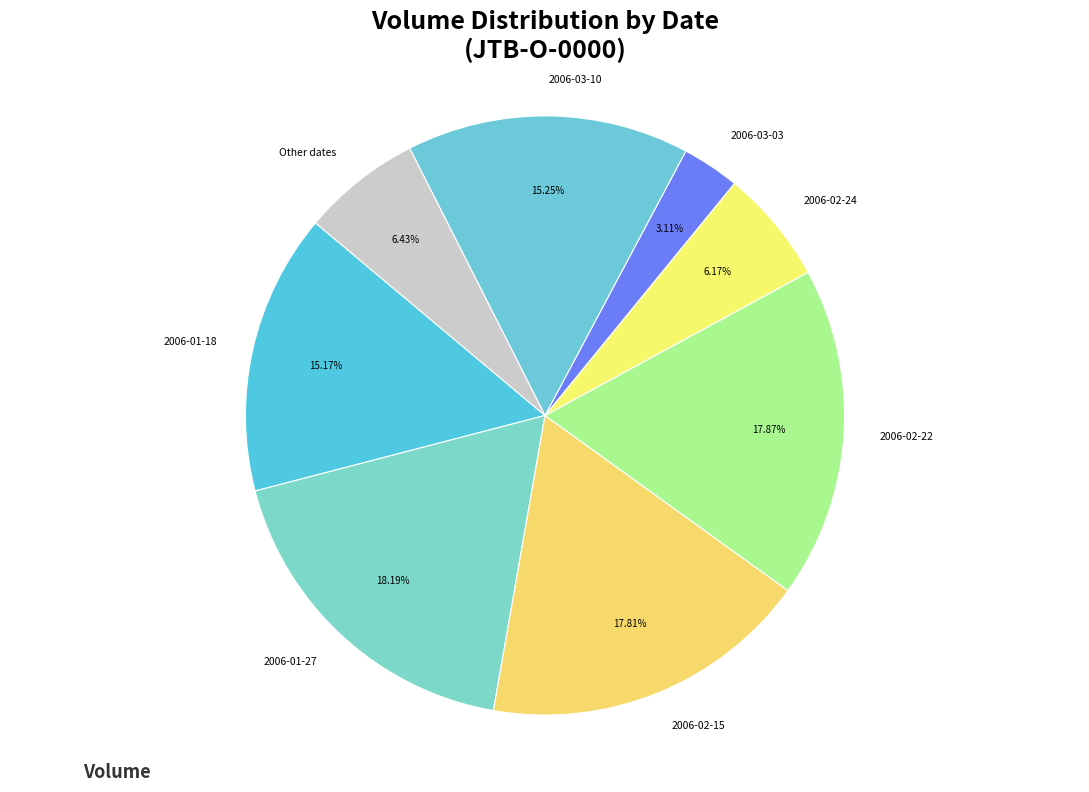

Do 2006-03-03 and Other dates together represent more than half of the pie?

No